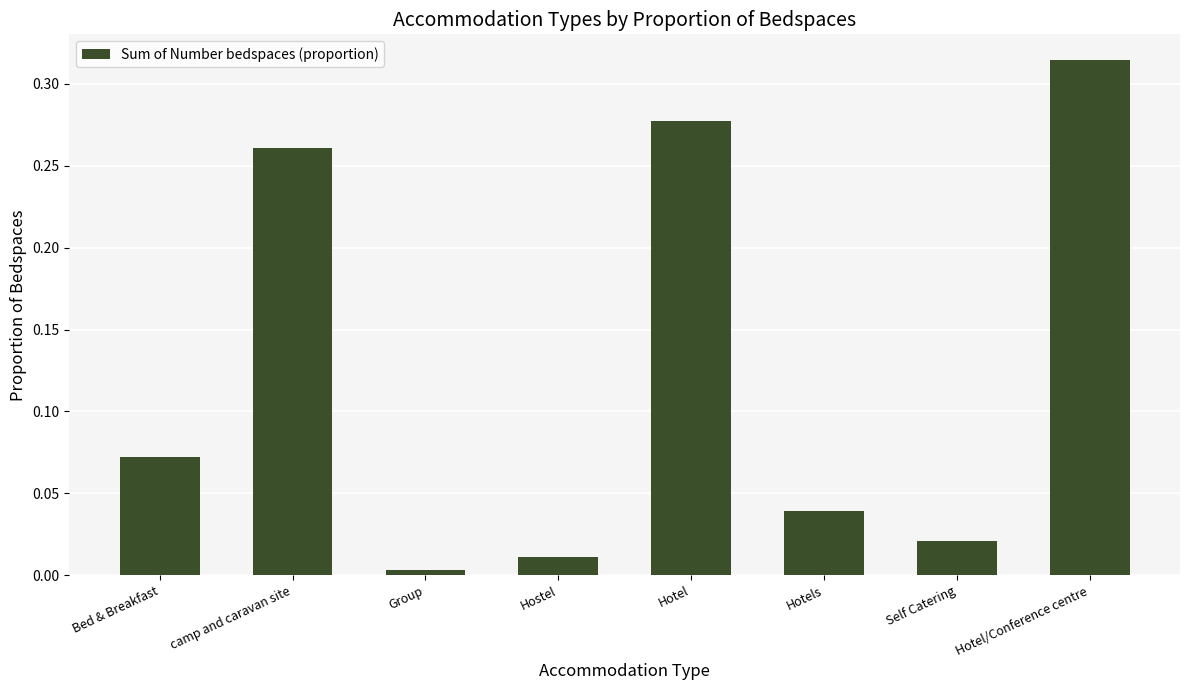

Rank the categories by value from highest to lowest.

Hotel/Conference centre, Hotel, camp and caravan site, Bed & Breakfast, Hotels, Self Catering, Hostel, Group